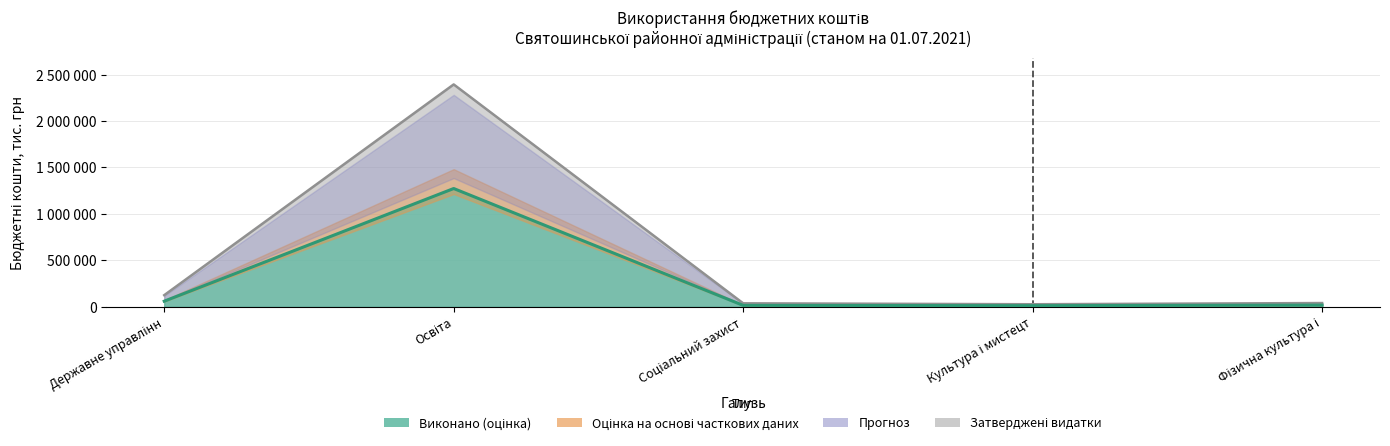

True or false: Виконано and Затверджені видатки intersect in this chart.

False